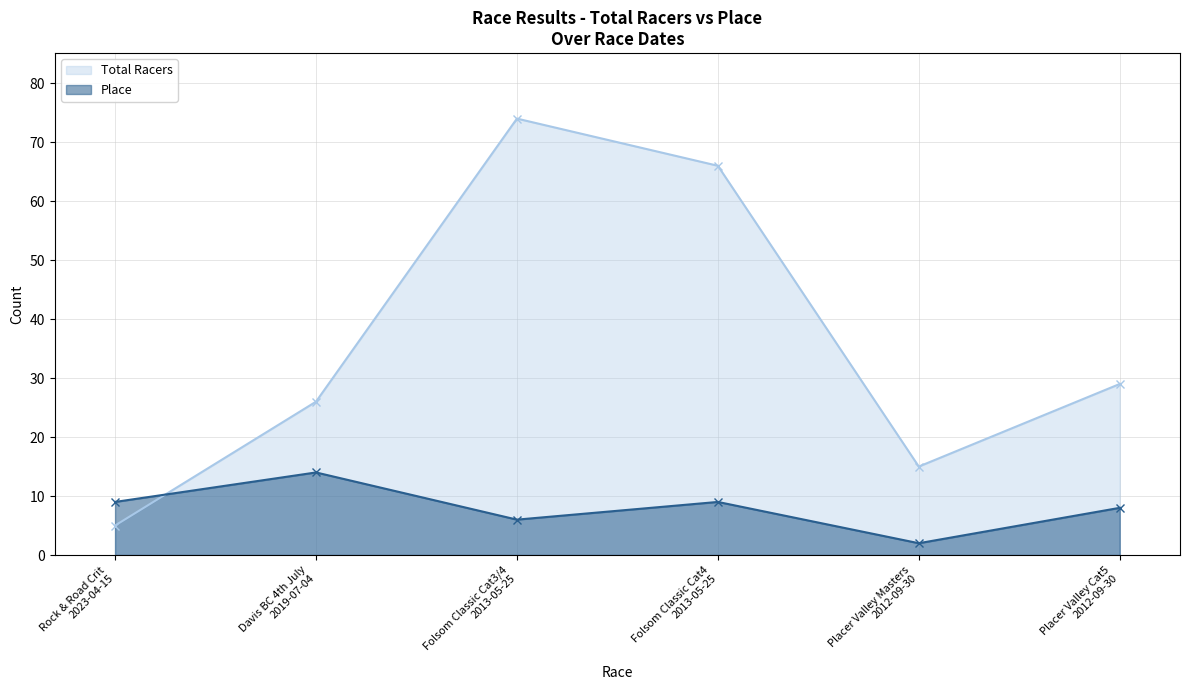

How many lines are shown in the chart?

2